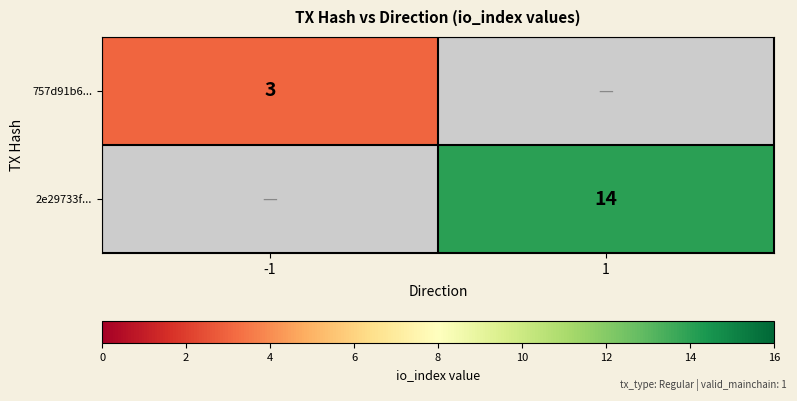

How many data points does each series have?

2